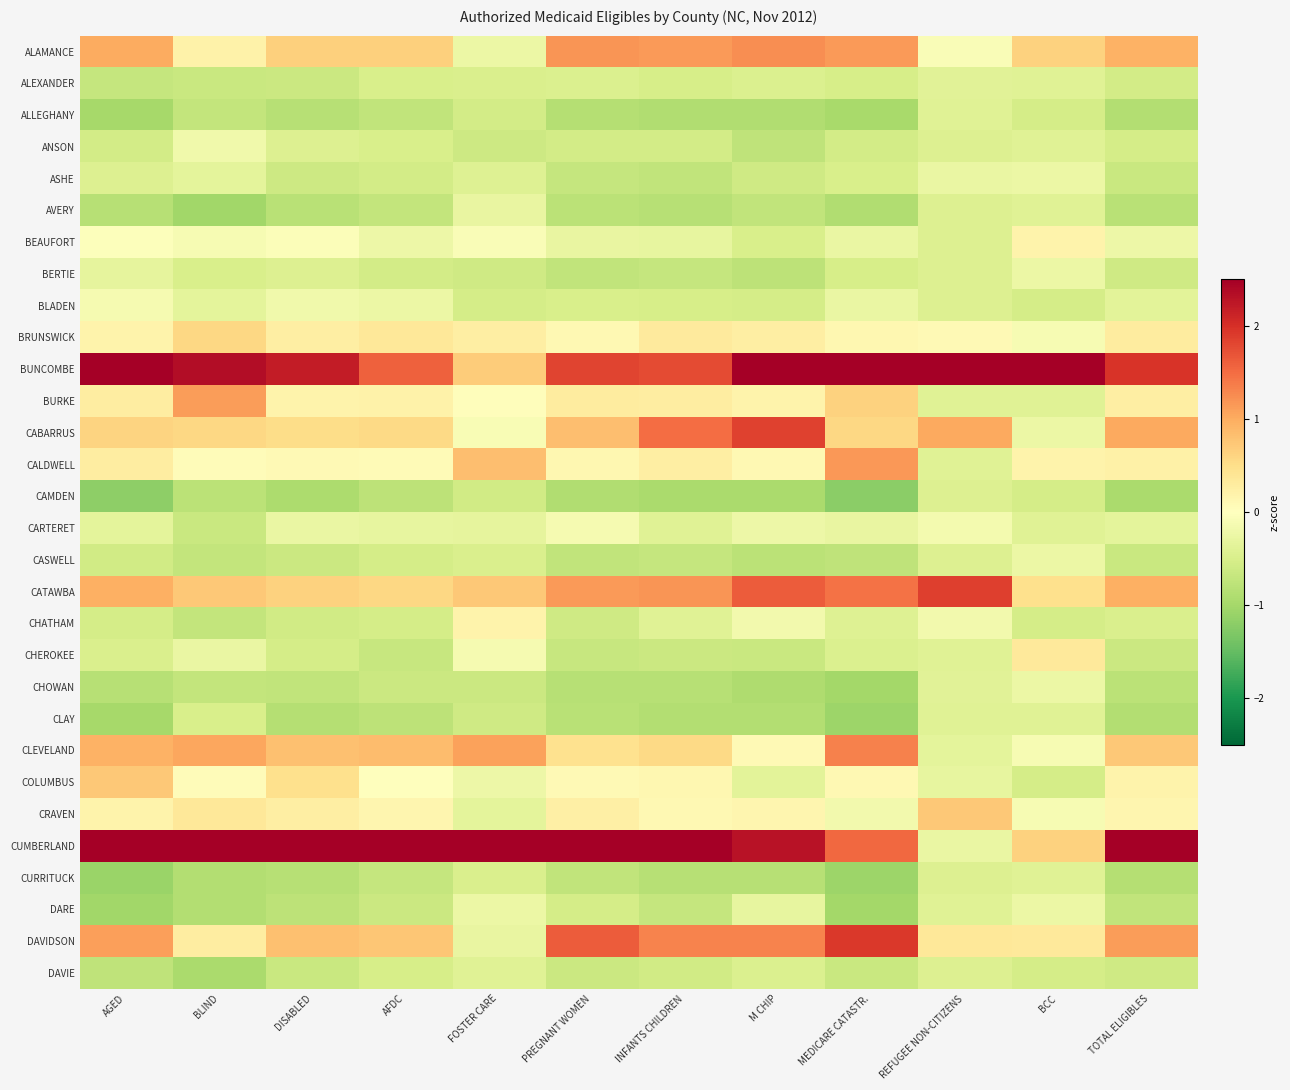

Reading right to left, transcribe all the data shown in this chart.

ALAMANCE: TOTAL ELIGIBLES=0.9	BCC=0.6	REFUGEE NON-CITIZENS=-0.1	MEDICARE CATASTR.=1.1	M CHIP=1.2	INFANTS CHILDREN=1.1	PREGNANT WOMEN=1.2	FOSTER CARE=-0.3	AFDC=0.7	DISABLED=0.7	BLIND=0.2	AGED=1.0
ALEXANDER: TOTAL ELIGIBLES=-0.6	BCC=-0.4	REFUGEE NON-CITIZENS=-0.4	MEDICARE CATASTR.=-0.5	M CHIP=-0.5	INFANTS CHILDREN=-0.5	PREGNANT WOMEN=-0.5	FOSTER CARE=-0.5	AFDC=-0.5	DISABLED=-0.6	BLIND=-0.6	AGED=-0.7
ALLEGHANY: TOTAL ELIGIBLES=-0.9	BCC=-0.5	REFUGEE NON-CITIZENS=-0.4	MEDICARE CATASTR.=-1.0	M CHIP=-0.9	INFANTS CHILDREN=-0.9	PREGNANT WOMEN=-0.9	FOSTER CARE=-0.6	AFDC=-0.7	DISABLED=-0.8	BLIND=-0.7	AGED=-1.0
ANSON: TOTAL ELIGIBLES=-0.5	BCC=-0.4	REFUGEE NON-CITIZENS=-0.4	MEDICARE CATASTR.=-0.5	M CHIP=-0.8	INFANTS CHILDREN=-0.6	PREGNANT WOMEN=-0.6	FOSTER CARE=-0.6	AFDC=-0.5	DISABLED=-0.4	BLIND=-0.2	AGED=-0.6
ASHE: TOTAL ELIGIBLES=-0.7	BCC=-0.2	REFUGEE NON-CITIZENS=-0.3	MEDICARE CATASTR.=-0.5	M CHIP=-0.6	INFANTS CHILDREN=-0.7	PREGNANT WOMEN=-0.7	FOSTER CARE=-0.4	AFDC=-0.6	DISABLED=-0.6	BLIND=-0.3	AGED=-0.4
AVERY: TOTAL ELIGIBLES=-0.8	BCC=-0.4	REFUGEE NON-CITIZENS=-0.4	MEDICARE CATASTR.=-0.9	M CHIP=-0.7	INFANTS CHILDREN=-0.8	PREGNANT WOMEN=-0.8	FOSTER CARE=-0.3	AFDC=-0.7	DISABLED=-0.8	BLIND=-1.0	AGED=-0.8
BEAUFORT: TOTAL ELIGIBLES=-0.2	BCC=0.2	REFUGEE NON-CITIZENS=-0.4	MEDICARE CATASTR.=-0.3	M CHIP=-0.5	INFANTS CHILDREN=-0.3	PREGNANT WOMEN=-0.3	FOSTER CARE=-0.1	AFDC=-0.2	DISABLED=-0.1	BLIND=-0.1	AGED=-0.0
BERTIE: TOTAL ELIGIBLES=-0.6	BCC=-0.2	REFUGEE NON-CITIZENS=-0.4	MEDICARE CATASTR.=-0.5	M CHIP=-0.8	INFANTS CHILDREN=-0.7	PREGNANT WOMEN=-0.7	FOSTER CARE=-0.6	AFDC=-0.5	DISABLED=-0.4	BLIND=-0.5	AGED=-0.3
BLADEN: TOTAL ELIGIBLES=-0.4	BCC=-0.5	REFUGEE NON-CITIZENS=-0.4	MEDICARE CATASTR.=-0.3	M CHIP=-0.5	INFANTS CHILDREN=-0.5	PREGNANT WOMEN=-0.5	FOSTER CARE=-0.5	AFDC=-0.2	DISABLED=-0.2	BLIND=-0.3	AGED=-0.1
BRUNSWICK: TOTAL ELIGIBLES=0.3	BCC=-0.1	REFUGEE NON-CITIZENS=0.1	MEDICARE CATASTR.=0.1	M CHIP=0.3	INFANTS CHILDREN=0.3	PREGNANT WOMEN=0.1	FOSTER CARE=0.3	AFDC=0.4	DISABLED=0.3	BLIND=0.6	AGED=0.2
BUNCOMBE: TOTAL ELIGIBLES=2.0	BCC=5.0	REFUGEE NON-CITIZENS=4.6	MEDICARE CATASTR.=2.6	M CHIP=2.6	INFANTS CHILDREN=1.8	PREGNANT WOMEN=1.8	FOSTER CARE=0.7	AFDC=1.6	DISABLED=2.2	BLIND=2.3	AGED=2.7
BURKE: TOTAL ELIGIBLES=0.3	BCC=-0.4	REFUGEE NON-CITIZENS=-0.4	MEDICARE CATASTR.=0.6	M CHIP=0.2	INFANTS CHILDREN=0.3	PREGNANT WOMEN=0.3	FOSTER CARE=0.0	AFDC=0.2	DISABLED=0.2	BLIND=1.1	AGED=0.3
CABARRUS: TOTAL ELIGIBLES=1.0	BCC=-0.2	REFUGEE NON-CITIZENS=1.0	MEDICARE CATASTR.=0.6	M CHIP=1.9	INFANTS CHILDREN=1.5	PREGNANT WOMEN=0.8	FOSTER CARE=-0.1	AFDC=0.6	DISABLED=0.5	BLIND=0.6	AGED=0.6
CALDWELL: TOTAL ELIGIBLES=0.2	BCC=0.2	REFUGEE NON-CITIZENS=-0.4	MEDICARE CATASTR.=1.2	M CHIP=0.1	INFANTS CHILDREN=0.3	PREGNANT WOMEN=0.1	FOSTER CARE=0.8	AFDC=0.1	DISABLED=0.1	BLIND=0.0	AGED=0.3
CAMDEN: TOTAL ELIGIBLES=-0.9	BCC=-0.5	REFUGEE NON-CITIZENS=-0.4	MEDICARE CATASTR.=-1.2	M CHIP=-0.9	INFANTS CHILDREN=-1.0	PREGNANT WOMEN=-0.9	FOSTER CARE=-0.6	AFDC=-0.8	DISABLED=-0.9	BLIND=-0.8	AGED=-1.2
CARTERET: TOTAL ELIGIBLES=-0.3	BCC=-0.4	REFUGEE NON-CITIZENS=-0.1	MEDICARE CATASTR.=-0.3	M CHIP=-0.2	INFANTS CHILDREN=-0.4	PREGNANT WOMEN=-0.1	FOSTER CARE=-0.3	AFDC=-0.3	DISABLED=-0.3	BLIND=-0.6	AGED=-0.3
CASWELL: TOTAL ELIGIBLES=-0.7	BCC=-0.2	REFUGEE NON-CITIZENS=-0.4	MEDICARE CATASTR.=-0.7	M CHIP=-0.8	INFANTS CHILDREN=-0.7	PREGNANT WOMEN=-0.7	FOSTER CARE=-0.5	AFDC=-0.5	DISABLED=-0.6	BLIND=-0.7	AGED=-0.6
CATAWBA: TOTAL ELIGIBLES=1.0	BCC=0.5	REFUGEE NON-CITIZENS=1.9	MEDICARE CATASTR.=1.5	M CHIP=1.6	INFANTS CHILDREN=1.2	PREGNANT WOMEN=1.1	FOSTER CARE=0.7	AFDC=0.6	DISABLED=0.6	BLIND=0.7	AGED=1.0
CHATHAM: TOTAL ELIGIBLES=-0.5	BCC=-0.5	REFUGEE NON-CITIZENS=-0.2	MEDICARE CATASTR.=-0.4	M CHIP=-0.2	INFANTS CHILDREN=-0.4	PREGNANT WOMEN=-0.6	FOSTER CARE=0.2	AFDC=-0.5	DISABLED=-0.6	BLIND=-0.7	AGED=-0.5
CHEROKEE: TOTAL ELIGIBLES=-0.6	BCC=0.3	REFUGEE NON-CITIZENS=-0.4	MEDICARE CATASTR.=-0.5	M CHIP=-0.7	INFANTS CHILDREN=-0.6	PREGNANT WOMEN=-0.7	FOSTER CARE=-0.1	AFDC=-0.7	DISABLED=-0.5	BLIND=-0.3	AGED=-0.5
CHOWAN: TOTAL ELIGIBLES=-0.8	BCC=-0.2	REFUGEE NON-CITIZENS=-0.4	MEDICARE CATASTR.=-1.0	M CHIP=-0.9	INFANTS CHILDREN=-0.8	PREGNANT WOMEN=-0.8	FOSTER CARE=-0.6	AFDC=-0.6	DISABLED=-0.7	BLIND=-0.7	AGED=-0.8
CLAY: TOTAL ELIGIBLES=-0.9	BCC=-0.4	REFUGEE NON-CITIZENS=-0.4	MEDICARE CATASTR.=-1.1	M CHIP=-0.9	INFANTS CHILDREN=-0.9	PREGNANT WOMEN=-0.8	FOSTER CARE=-0.6	AFDC=-0.8	DISABLED=-0.9	BLIND=-0.5	AGED=-1.0
CLEVELAND: TOTAL ELIGIBLES=0.7	BCC=-0.1	REFUGEE NON-CITIZENS=-0.3	MEDICARE CATASTR.=1.3	M CHIP=0.1	INFANTS CHILDREN=0.6	PREGNANT WOMEN=0.5	FOSTER CARE=1.1	AFDC=0.8	DISABLED=0.8	BLIND=1.0	AGED=0.9
COLUMBUS: TOTAL ELIGIBLES=0.2	BCC=-0.5	REFUGEE NON-CITIZENS=-0.3	MEDICARE CATASTR.=0.1	M CHIP=-0.4	INFANTS CHILDREN=0.1	PREGNANT WOMEN=0.1	FOSTER CARE=-0.2	AFDC=-0.0	DISABLED=0.5	BLIND=0.0	AGED=0.7
CRAVEN: TOTAL ELIGIBLES=0.1	BCC=-0.1	REFUGEE NON-CITIZENS=0.7	MEDICARE CATASTR.=-0.2	M CHIP=0.1	INFANTS CHILDREN=0.1	PREGNANT WOMEN=0.3	FOSTER CARE=-0.3	AFDC=0.2	DISABLED=0.3	BLIND=0.4	AGED=0.2
CUMBERLAND: TOTAL ELIGIBLES=3.6	BCC=0.6	REFUGEE NON-CITIZENS=-0.3	MEDICARE CATASTR.=1.5	M CHIP=2.3	INFANTS CHILDREN=3.3	PREGNANT WOMEN=3.5	FOSTER CARE=4.8	AFDC=4.3	DISABLED=3.9	BLIND=3.6	AGED=2.8
CURRITUCK: TOTAL ELIGIBLES=-0.8	BCC=-0.4	REFUGEE NON-CITIZENS=-0.4	MEDICARE CATASTR.=-1.1	M CHIP=-0.8	INFANTS CHILDREN=-0.8	PREGNANT WOMEN=-0.7	FOSTER CARE=-0.5	AFDC=-0.7	DISABLED=-0.8	BLIND=-0.9	AGED=-1.1
DARE: TOTAL ELIGIBLES=-0.7	BCC=-0.2	REFUGEE NON-CITIZENS=-0.4	MEDICARE CATASTR.=-1.0	M CHIP=-0.3	INFANTS CHILDREN=-0.7	PREGNANT WOMEN=-0.5	FOSTER CARE=-0.3	AFDC=-0.6	DISABLED=-0.8	BLIND=-0.9	AGED=-1.0
DAVIDSON: TOTAL ELIGIBLES=1.1	BCC=0.3	REFUGEE NON-CITIZENS=0.4	MEDICARE CATASTR.=1.9	M CHIP=1.3	INFANTS CHILDREN=1.3	PREGNANT WOMEN=1.6	FOSTER CARE=-0.3	AFDC=0.8	DISABLED=0.8	BLIND=0.3	AGED=1.1
DAVIE: TOTAL ELIGIBLES=-0.6	BCC=-0.5	REFUGEE NON-CITIZENS=-0.4	MEDICARE CATASTR.=-0.6	M CHIP=-0.4	INFANTS CHILDREN=-0.6	PREGNANT WOMEN=-0.6	FOSTER CARE=-0.4	AFDC=-0.5	DISABLED=-0.7	BLIND=-1.0	AGED=-0.8